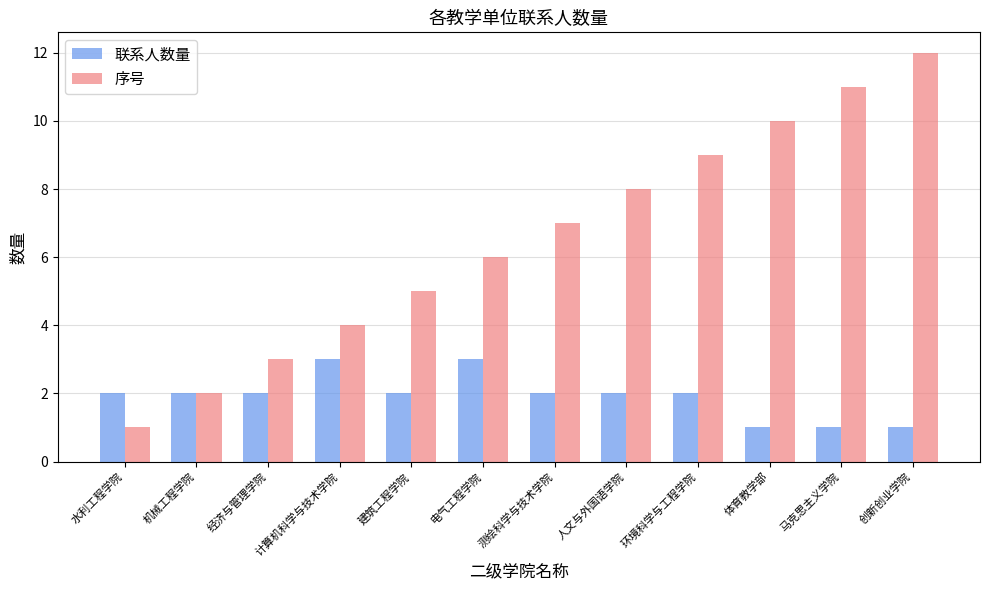

What is the highest value of the 联系人数量 series?

3